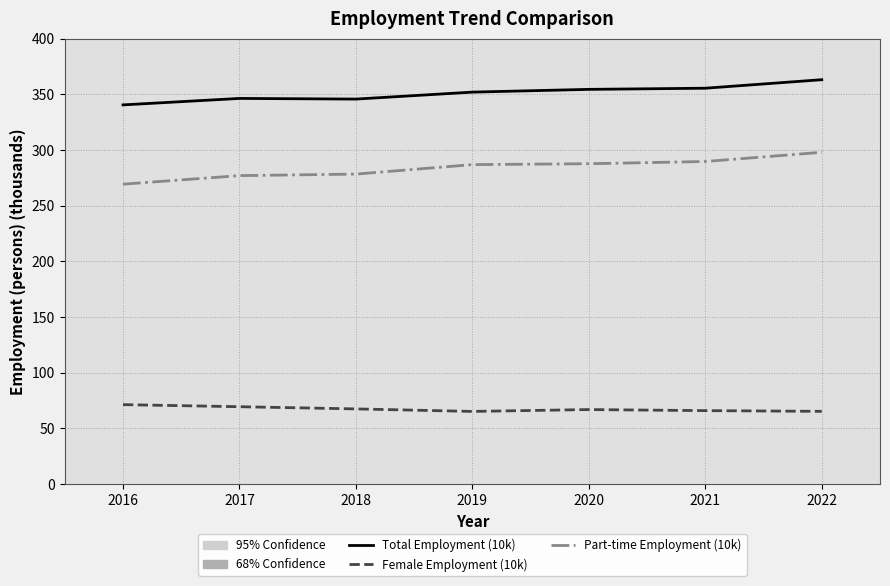

List the series in order of their overall mean, highest first.

Total Employment (10k), Part-time Employment (10k), Female Employment (10k)